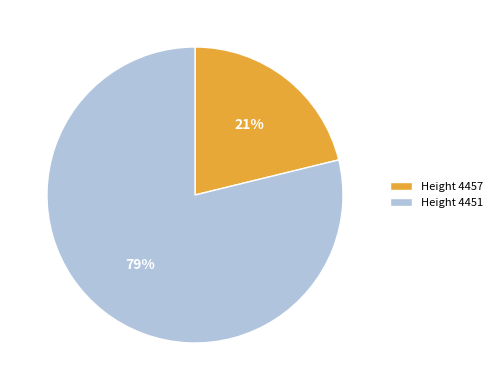

How many slices are in this pie chart?

2